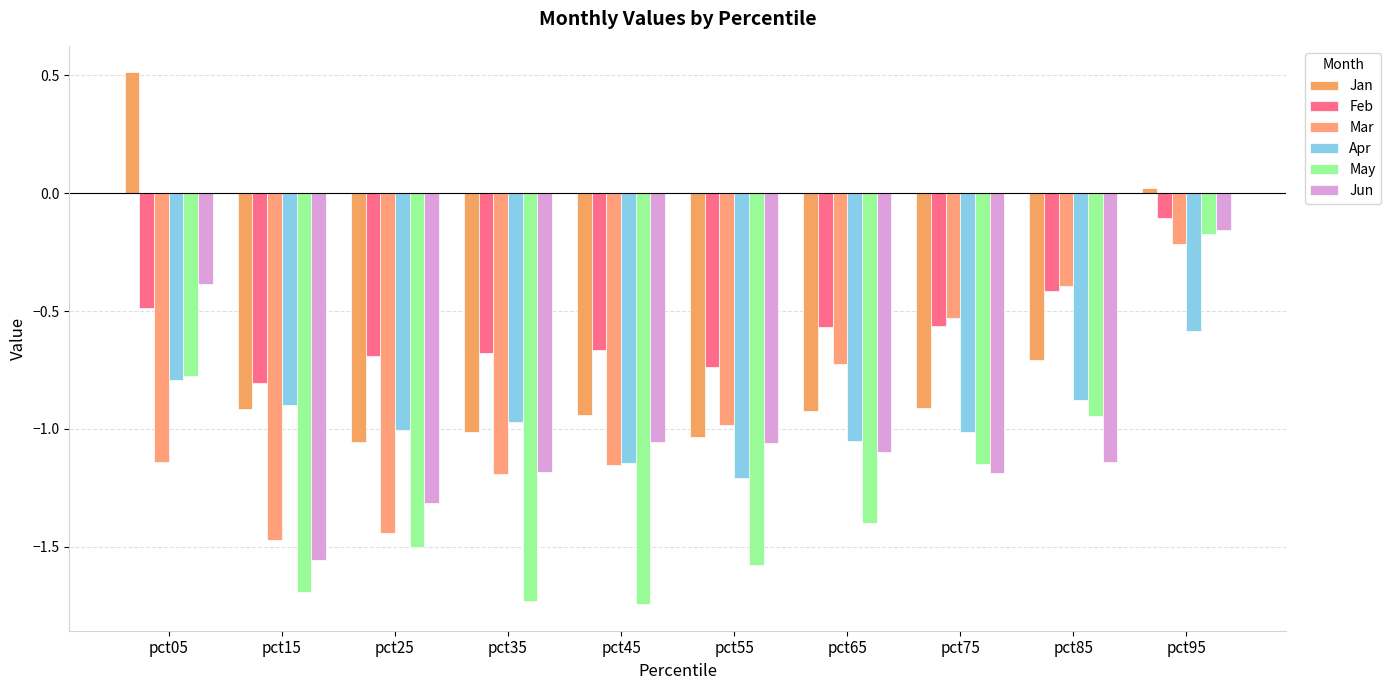

Read the Feb value at pct85.

-0.4